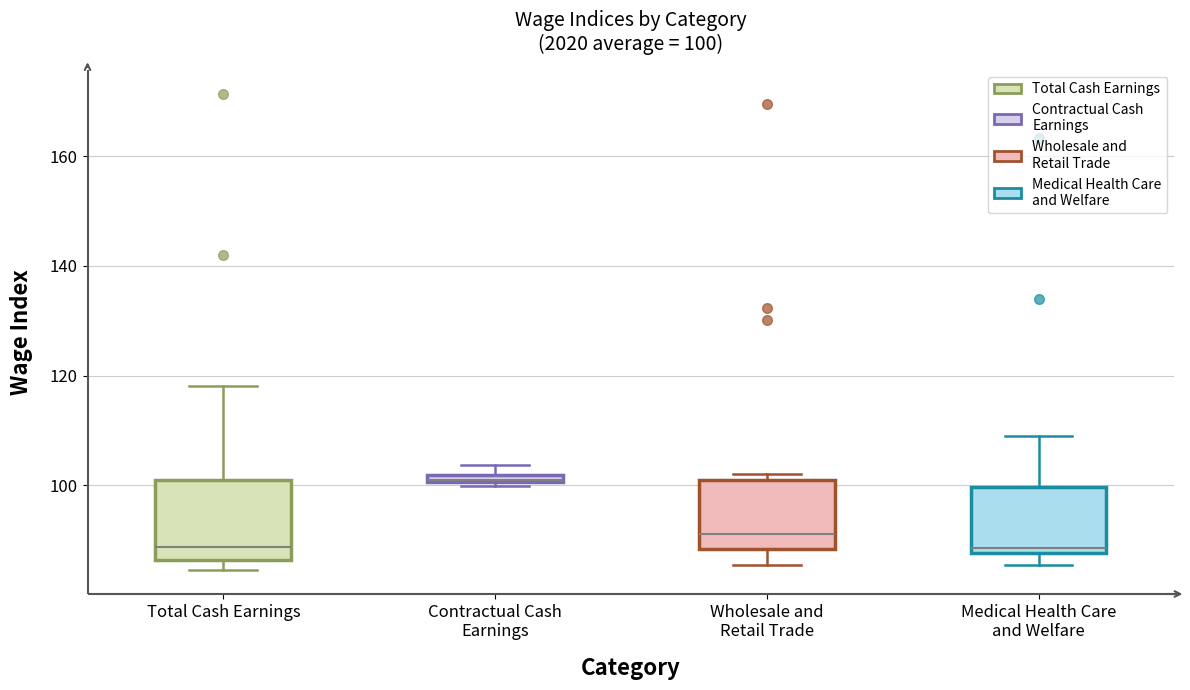

Which box is the tallest, from its lower edge to its upper edge?

Total Cash Earnings